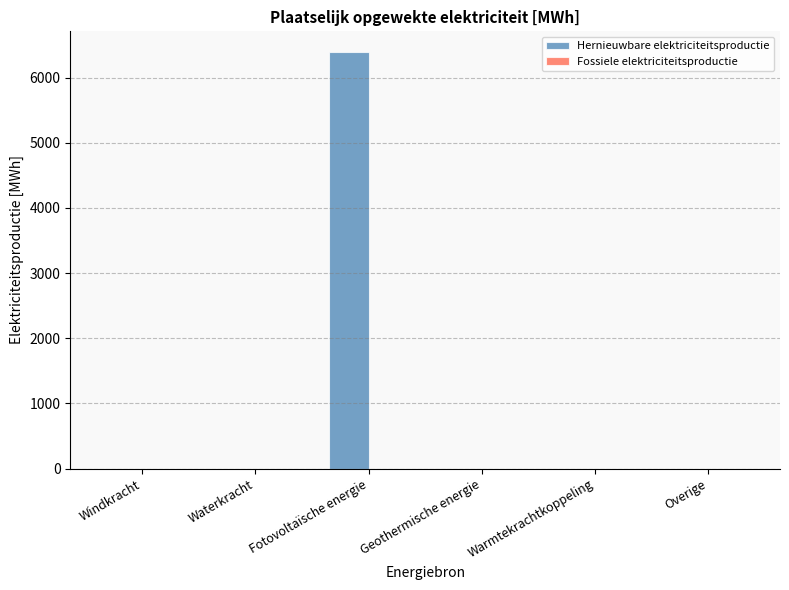

Are the bars horizontal?

No